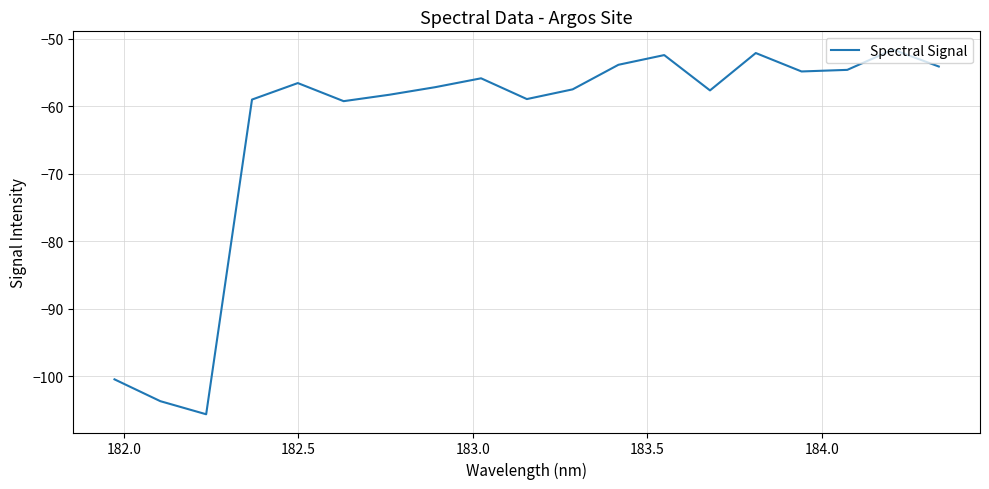

How many lines are shown in the chart?

1